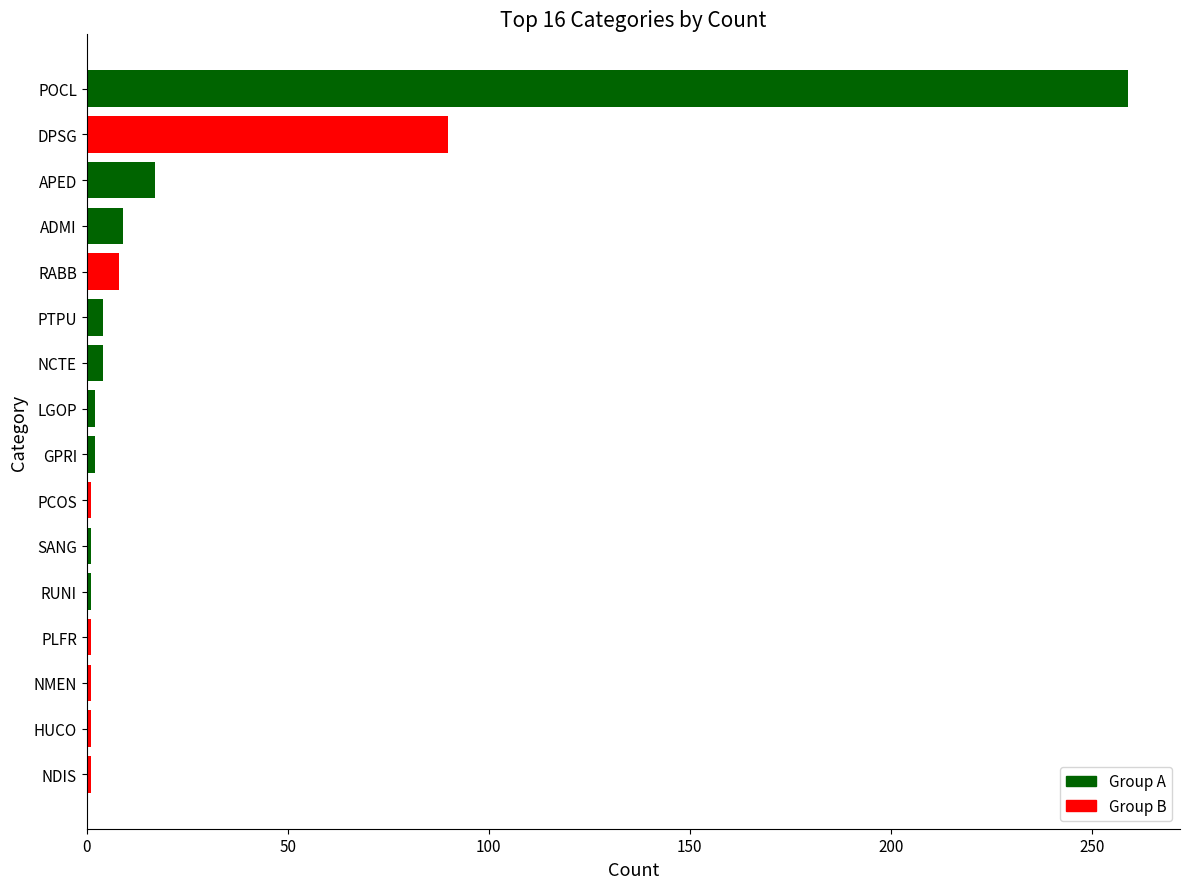

Between ADMI and DPSG, which is larger?

DPSG